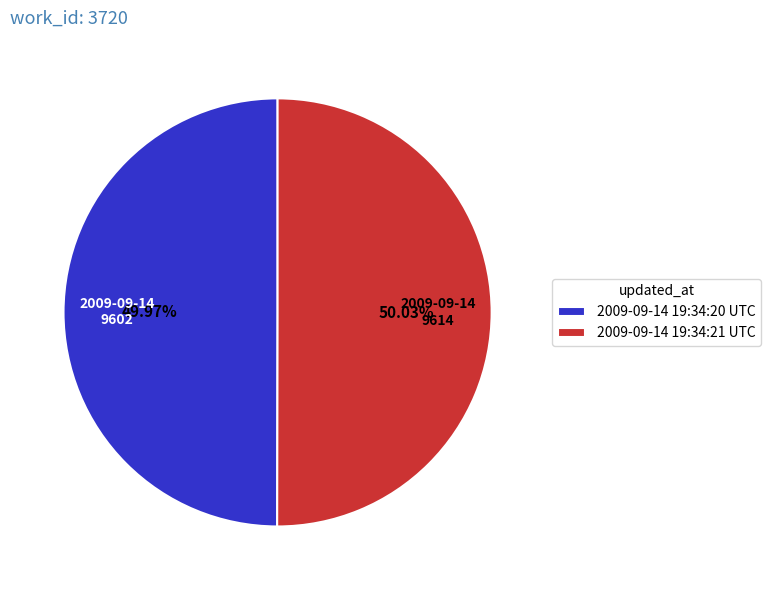

True or false: 2009-09-14 19:34:21 UTC accounts for 50% of the total.

True